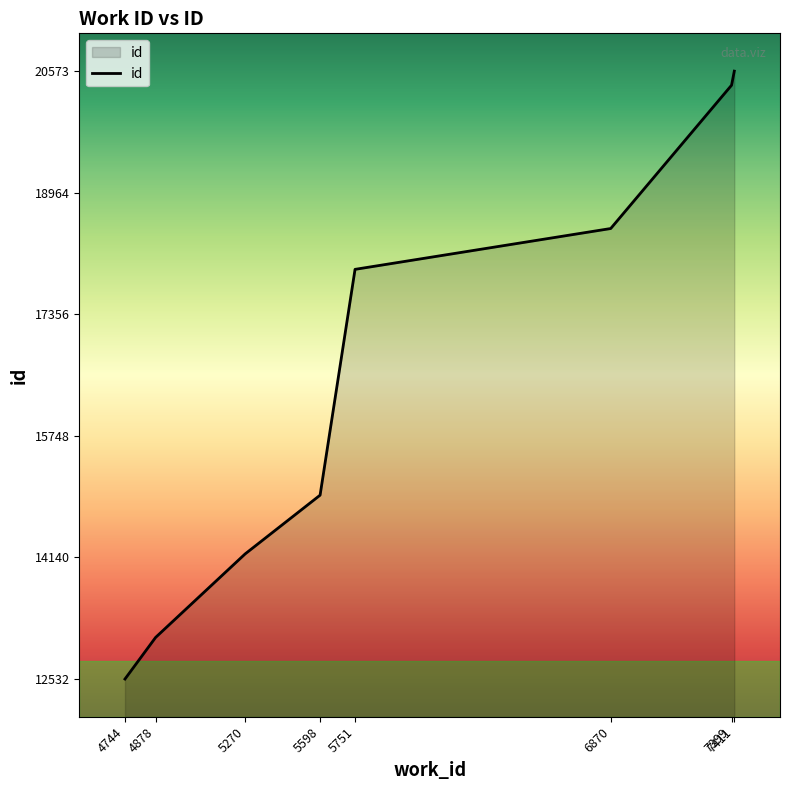

Count the number of categories in the chart.

8